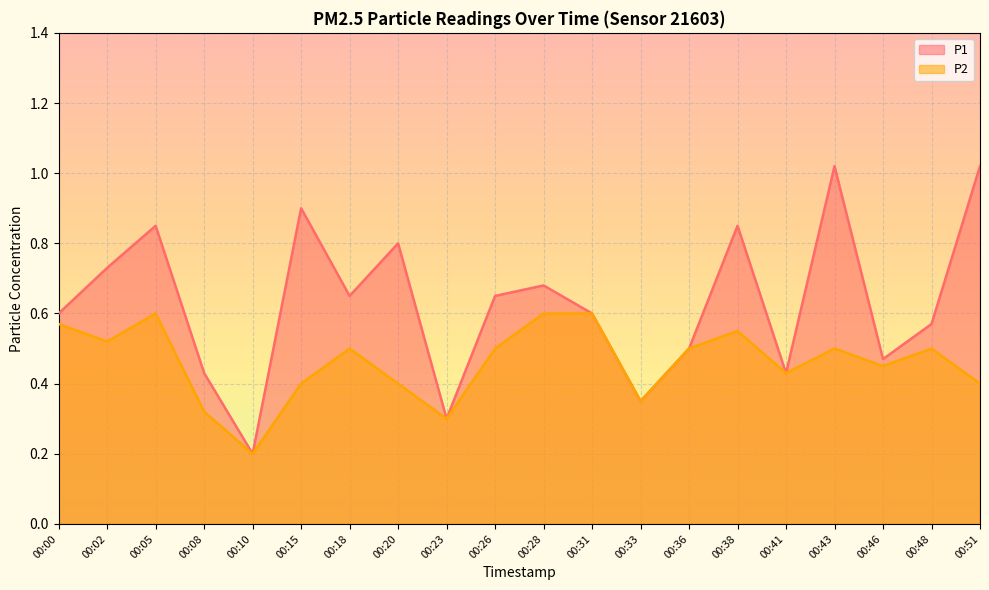

Read the P1 value at 00:43.

1.0